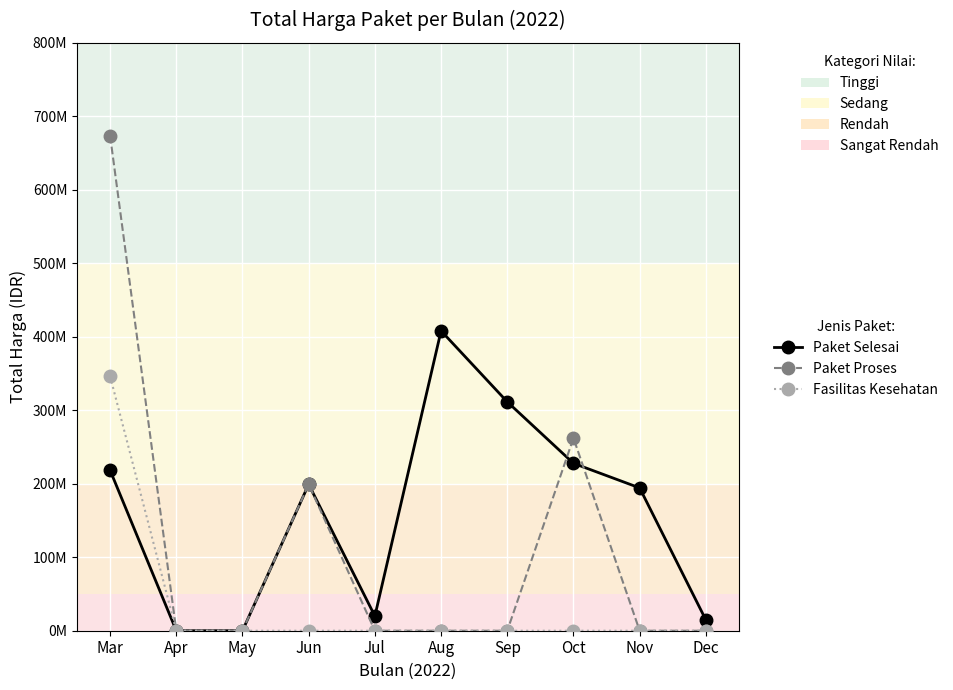

Reading right to left, what are all the values shown in this chart?

Paket Selesai: 14750000	194338000	227800000	311477000	408075000	19950000	199200000	0	0	218330950
Paket Proses: 0	0	262118150	0	0	0	199200000	0	0	673621780
Fasilitas Kesehatan: 0	0	0	0	0	0	0	0	0	346272745